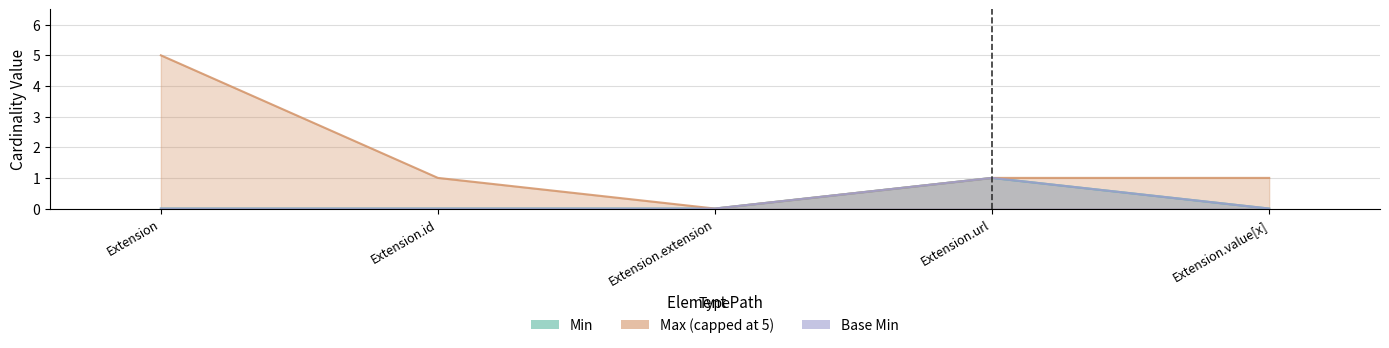

Where is the first local maximum for Base Min?

Extension.url